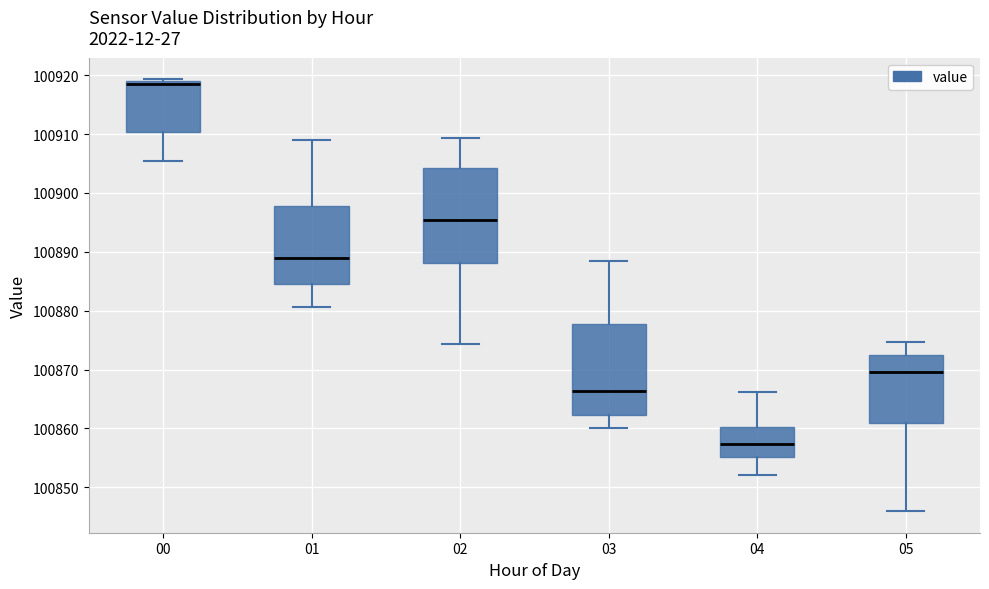

Reading left to right, transcribe this box plot: for each box, give where its median line is, the range the box spans, and where its two whiskers end, as read against the y-axis. The values are not printed on the chart, so give them approximately, as read against the axis.

00: median 100918, box 100910 to 100919, whiskers 100905 to 100919 (just above the box's upper edge)
01: median 100889, box 100884 to 100898, whiskers 100881 to 100909
02: median 100895, box 100888 to 100904, whiskers 100874 to 100909
03: median 100866, box 100862 to 100878, whiskers 100860 to 100889
04: median 100857, box 100855 to 100860, whiskers 100852 to 100866
05: median 100870, box 100861 to 100872, whiskers 100846 to 100875